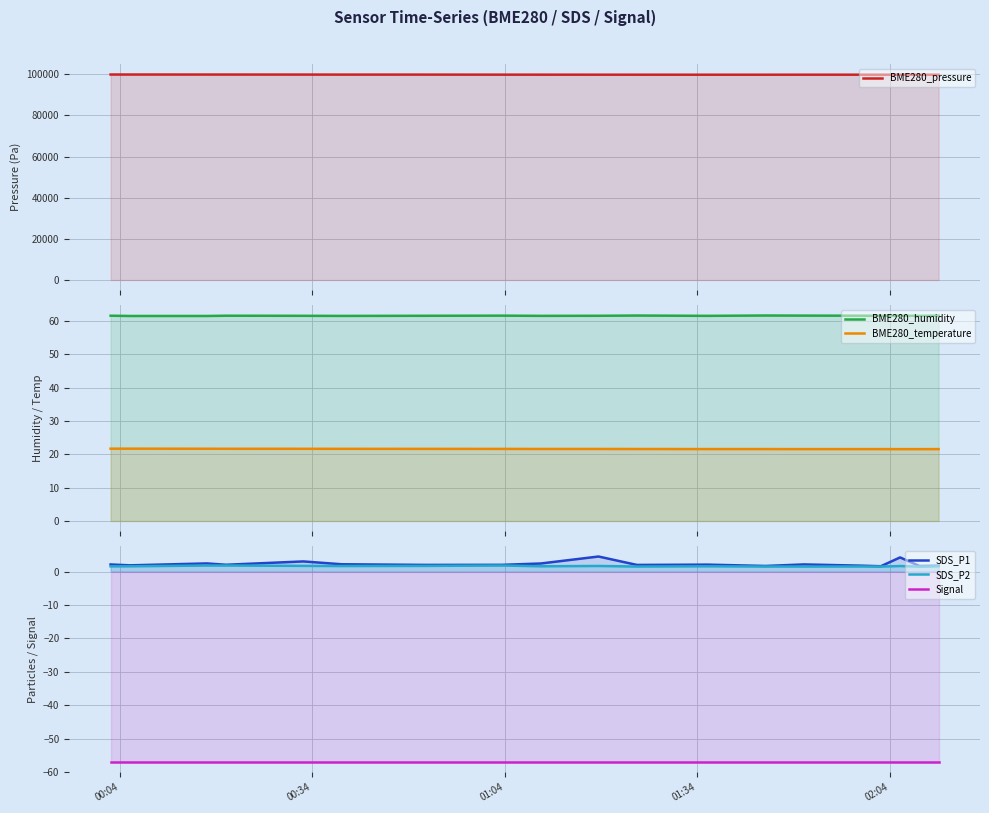

What is the value of the BME280_temperature point at the 9th from the left?

21.6